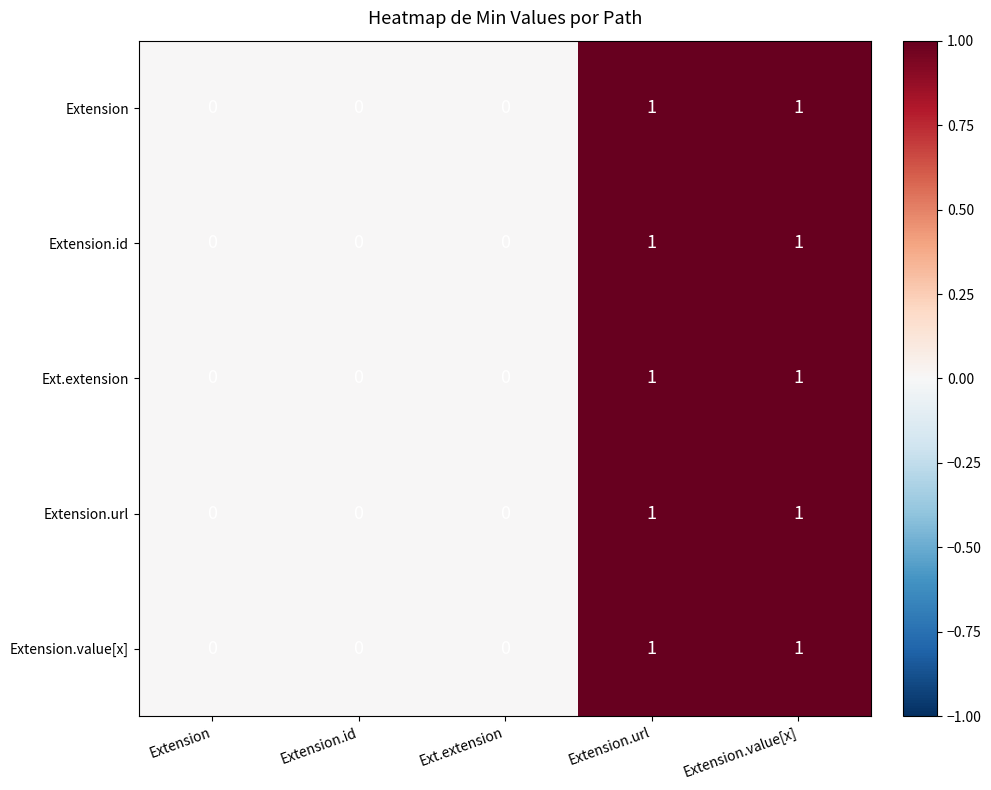

Is the value of Extension.url at Extension.value[x] greater than the value of Extension.id at Extension.id?

Yes